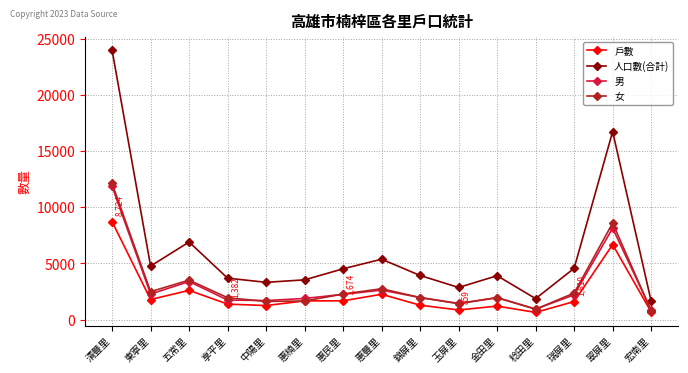

What is the sum of all 女 values?

46406